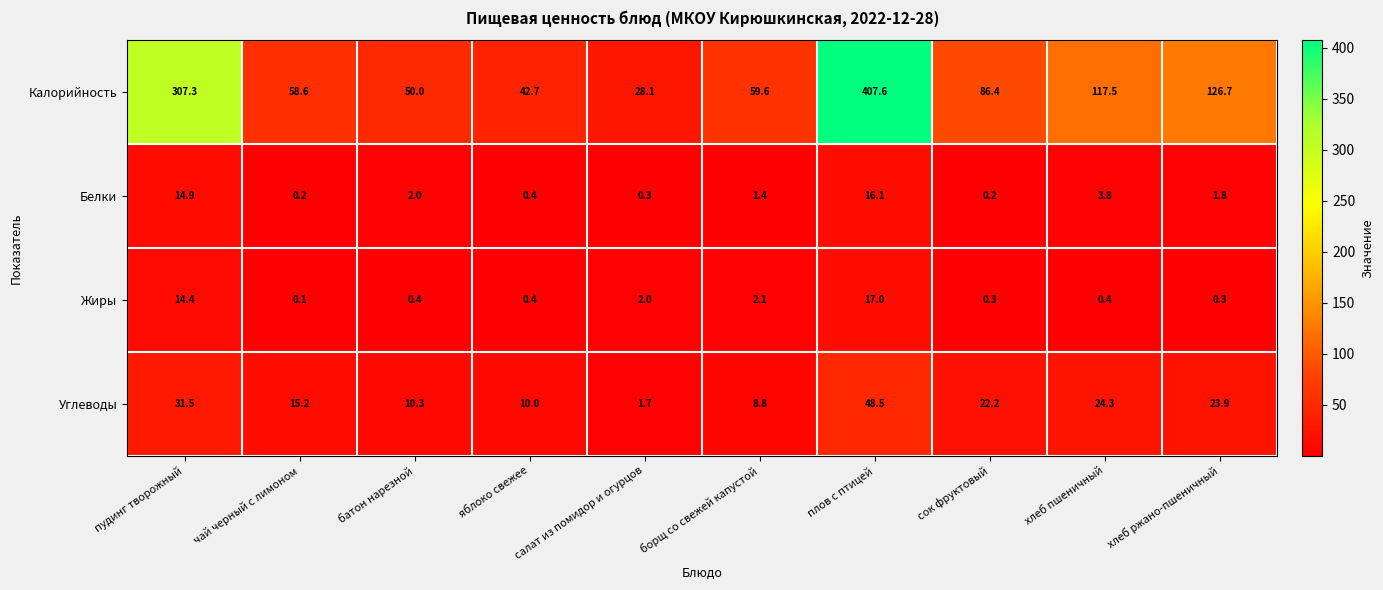

How many values in the Углеводы series exceed 22?

5